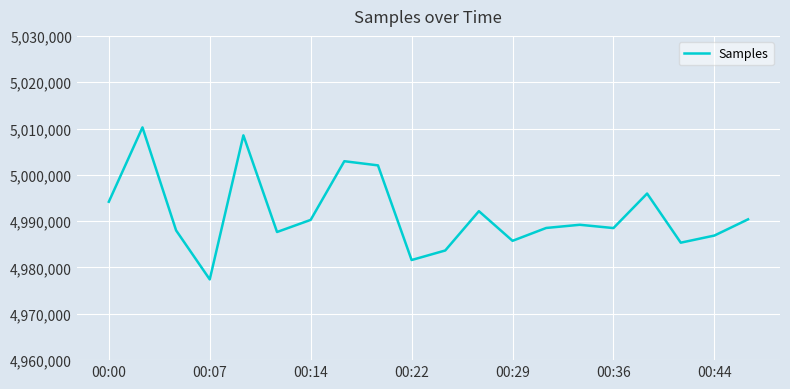

What is the difference between the maximum and minimum values?

32817